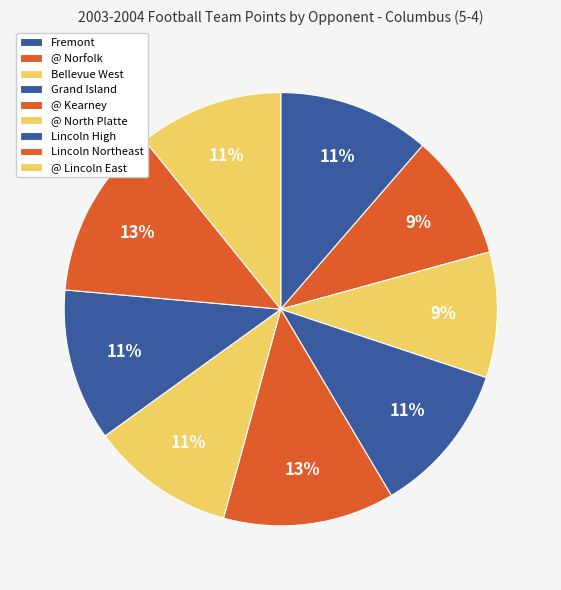

What is the ratio of the value at @ Lincoln East to the value at Lincoln Northeast?

0.8